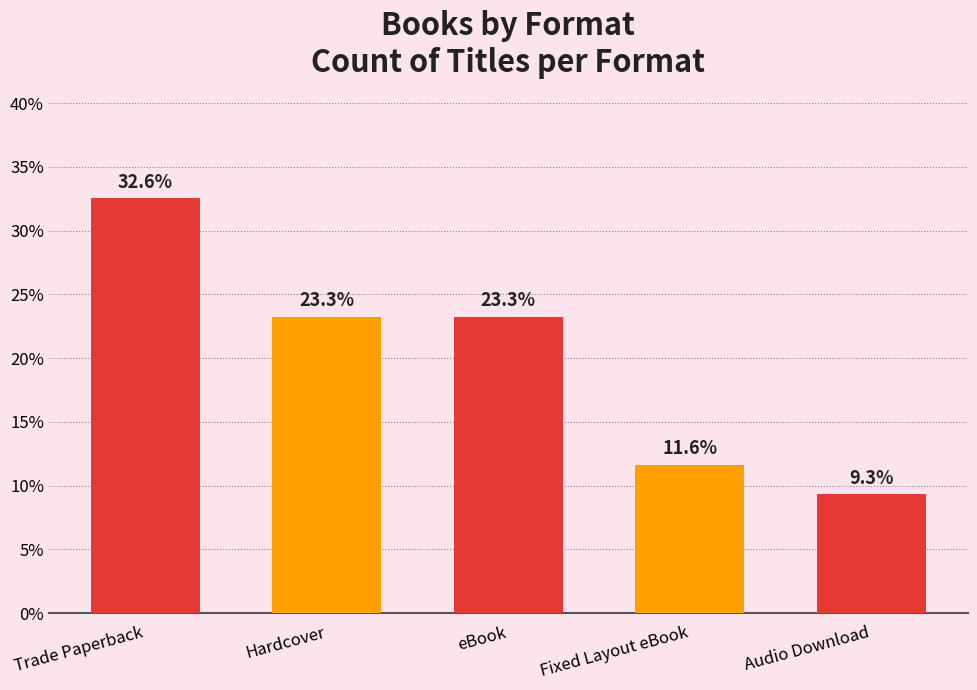

What position from the right is Trade Paperback?

5